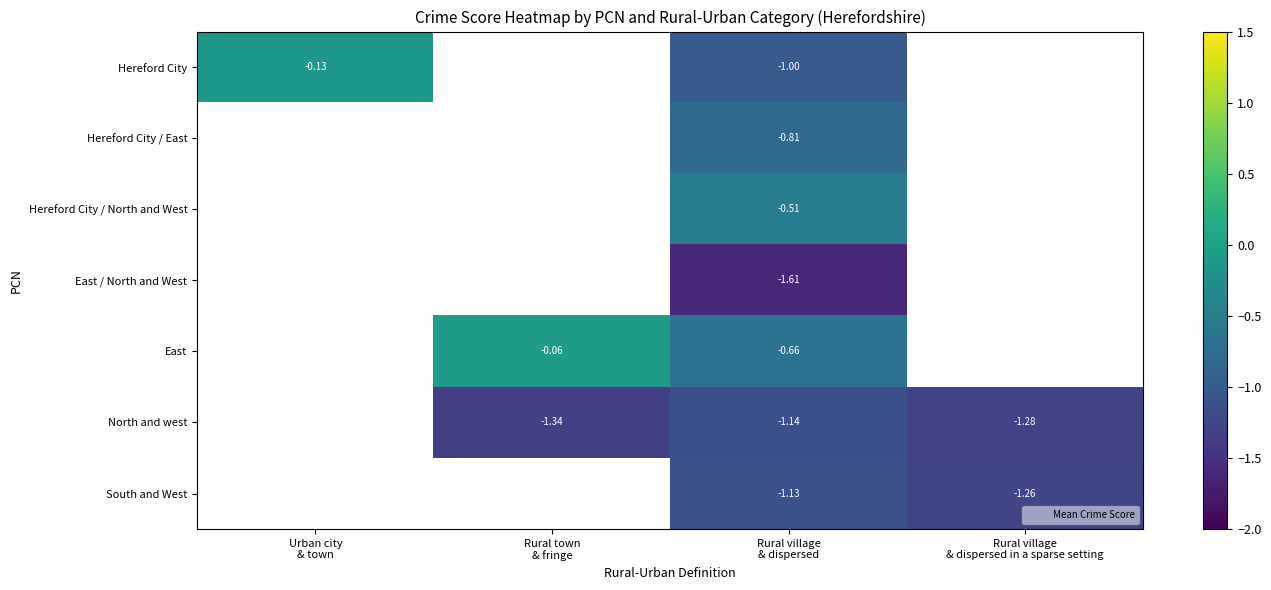

What is the total value across all series at Rural village
& dispersed?

-6.9